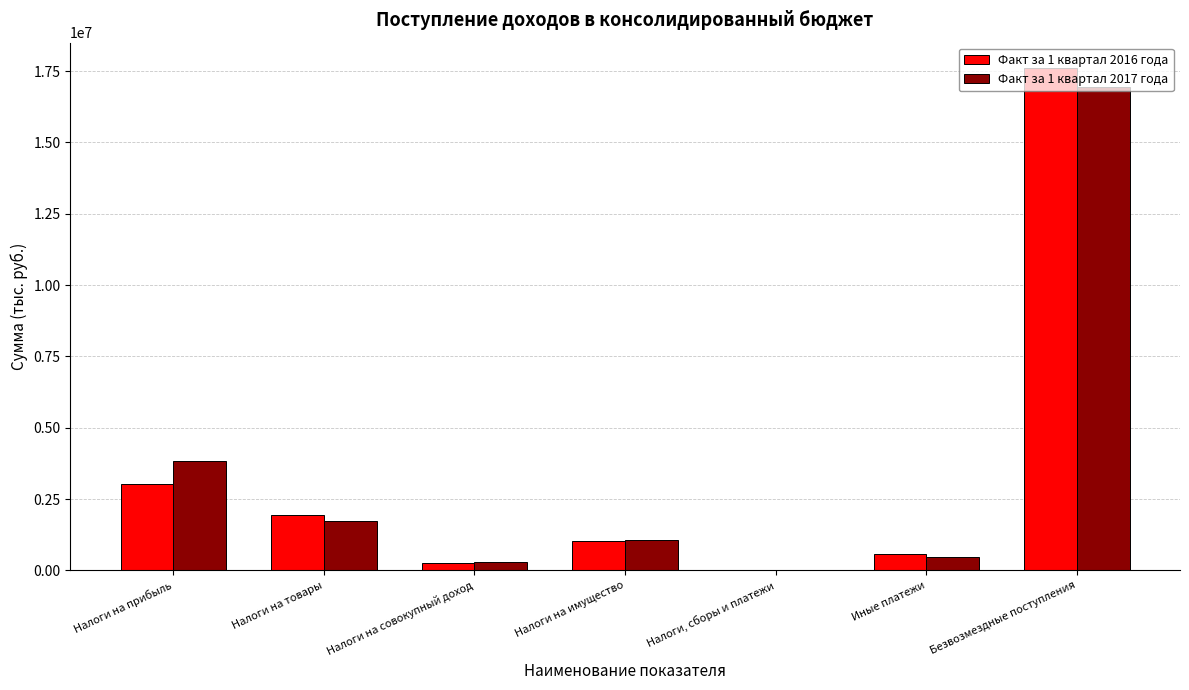

What is the total value across all series at Налоги на имущество?

2078057.3